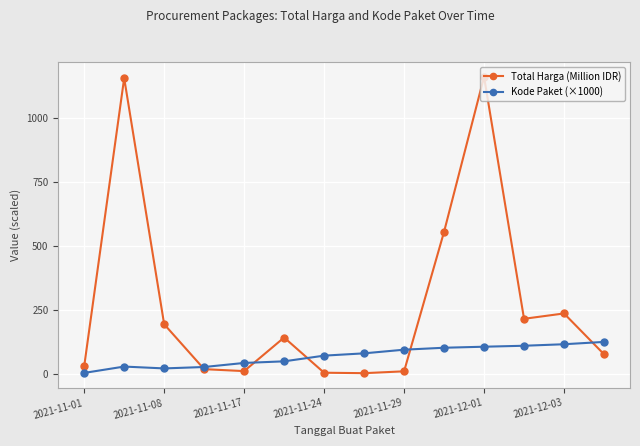

Rank the series by their maximum value, from lowest to highest.

Kode Paket (×1000), Total Harga (Million IDR)